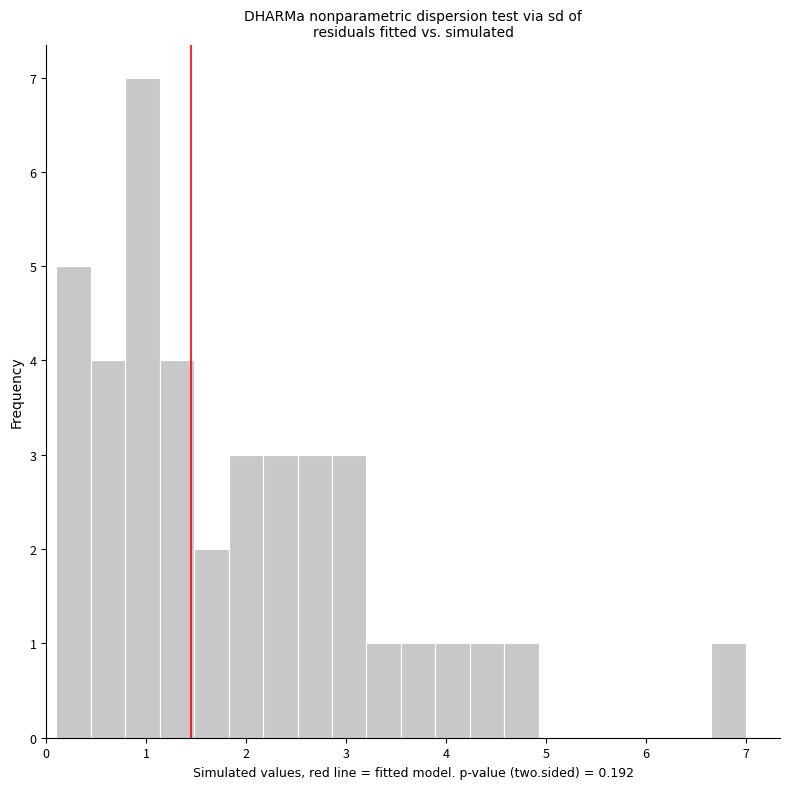

Around what value on the x-axis is the tallest bar? Give the approximate position of its centre, as read against the axis.

1.0